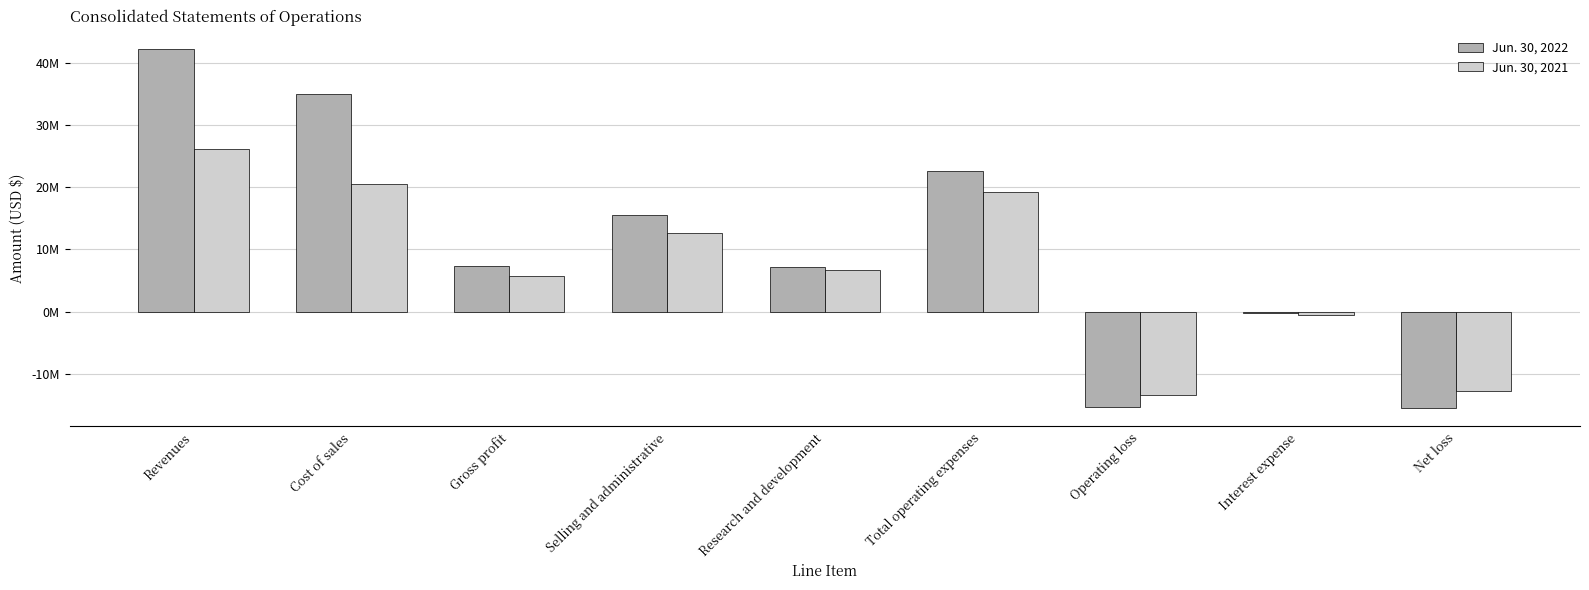

What is the approximate value of Jun. 30, 2022 at Interest expense?

-252000